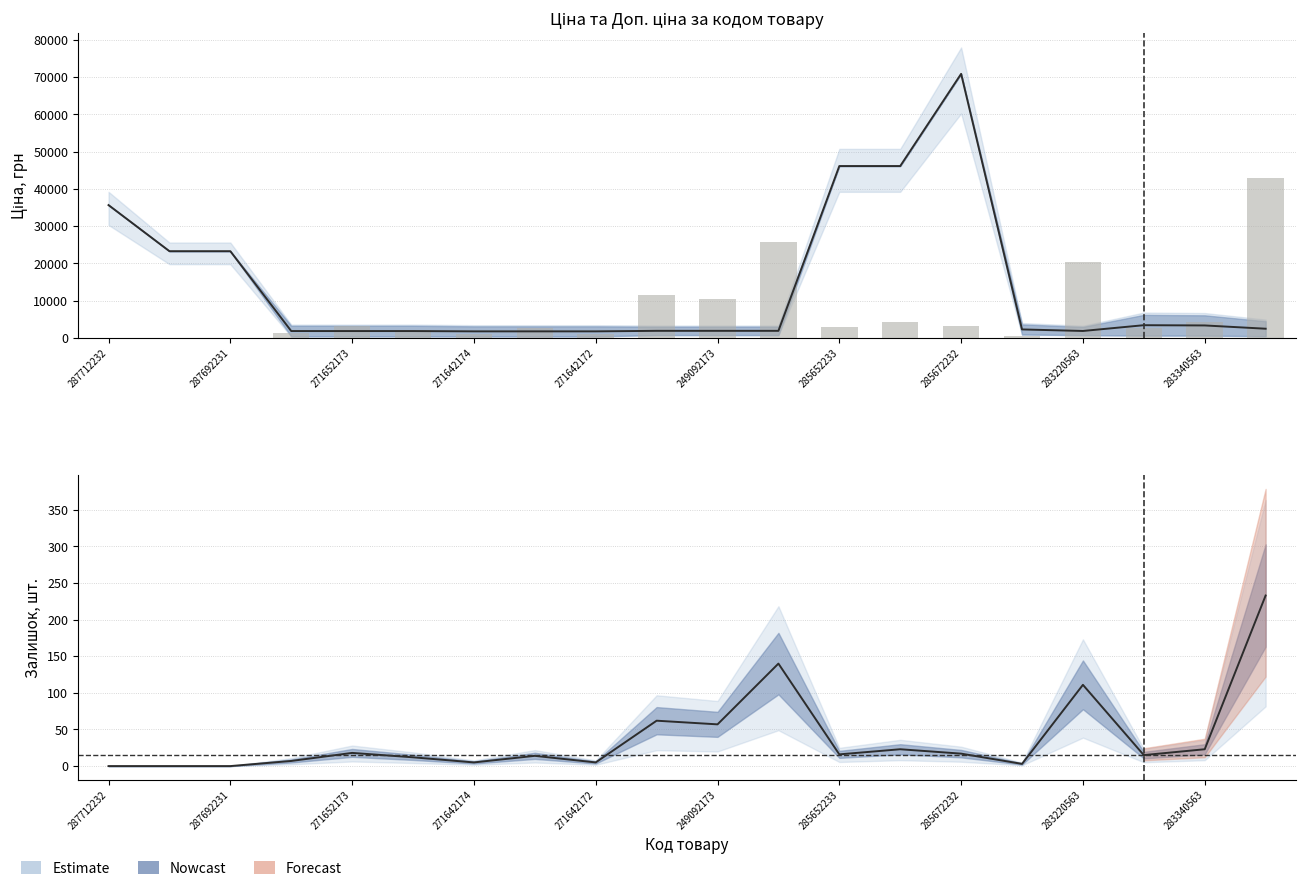

List the series in order of their overall mean, highest first.

Ціна, Залишок